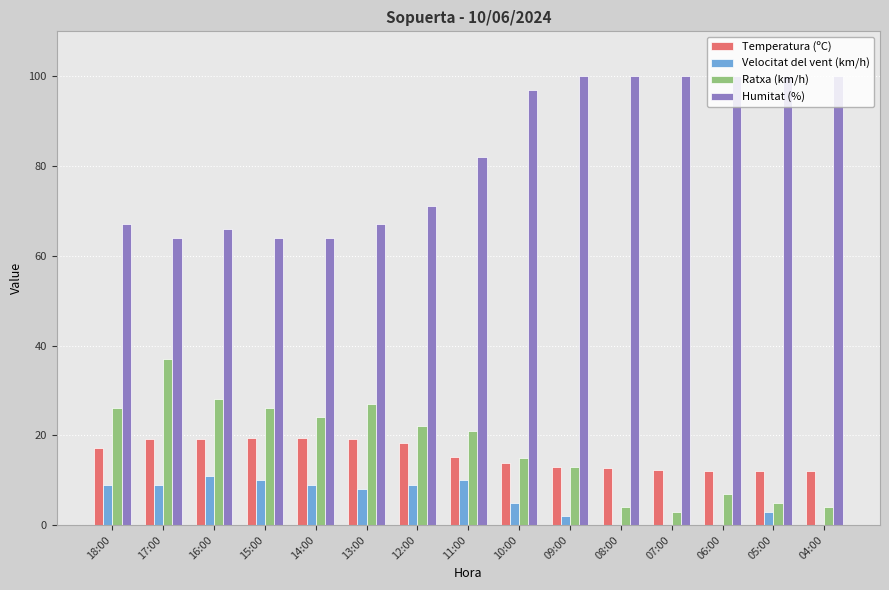

What is the sum of the Velocitat del vent (km/h) values at 04:00 and 10:00?

5.0